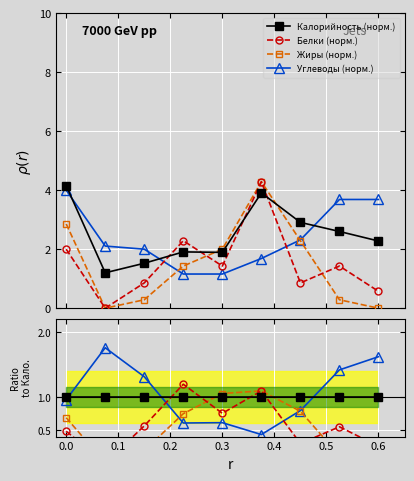

At how many categories does at least one series exceed 1?

7